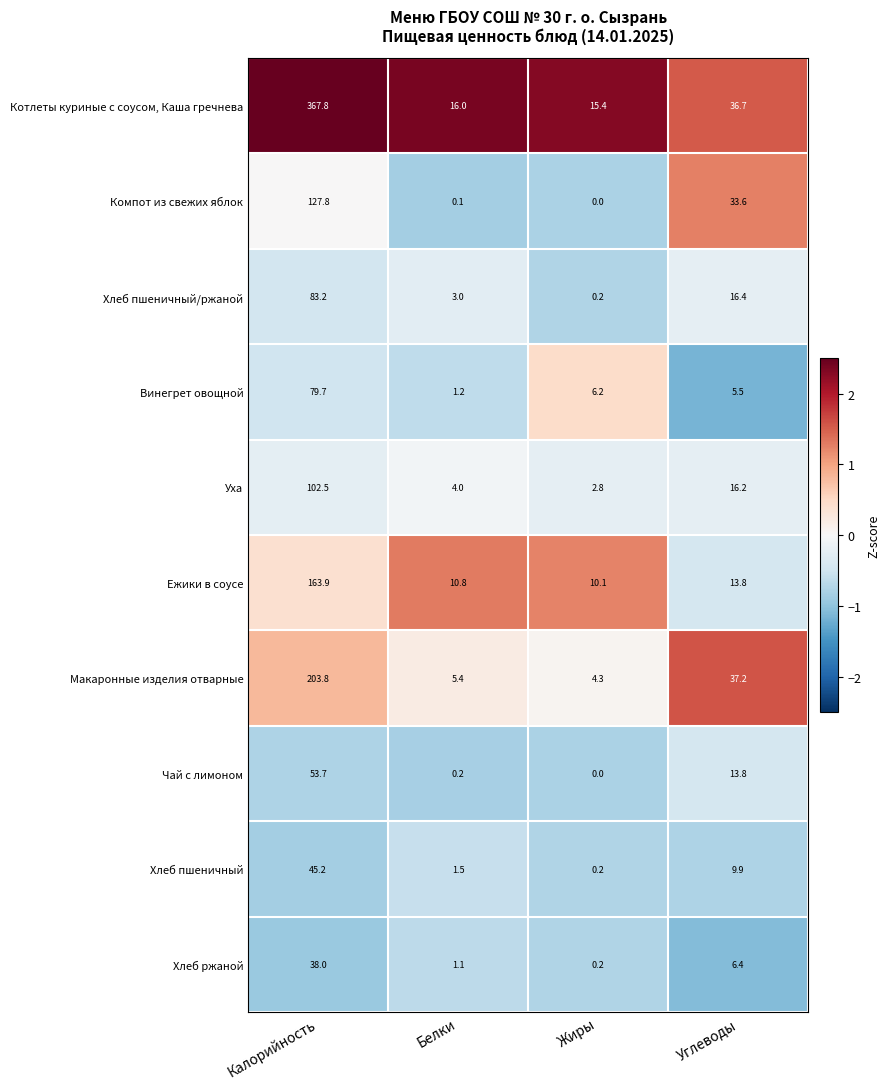

At which category is the sum across all series the highest?

Калорийность